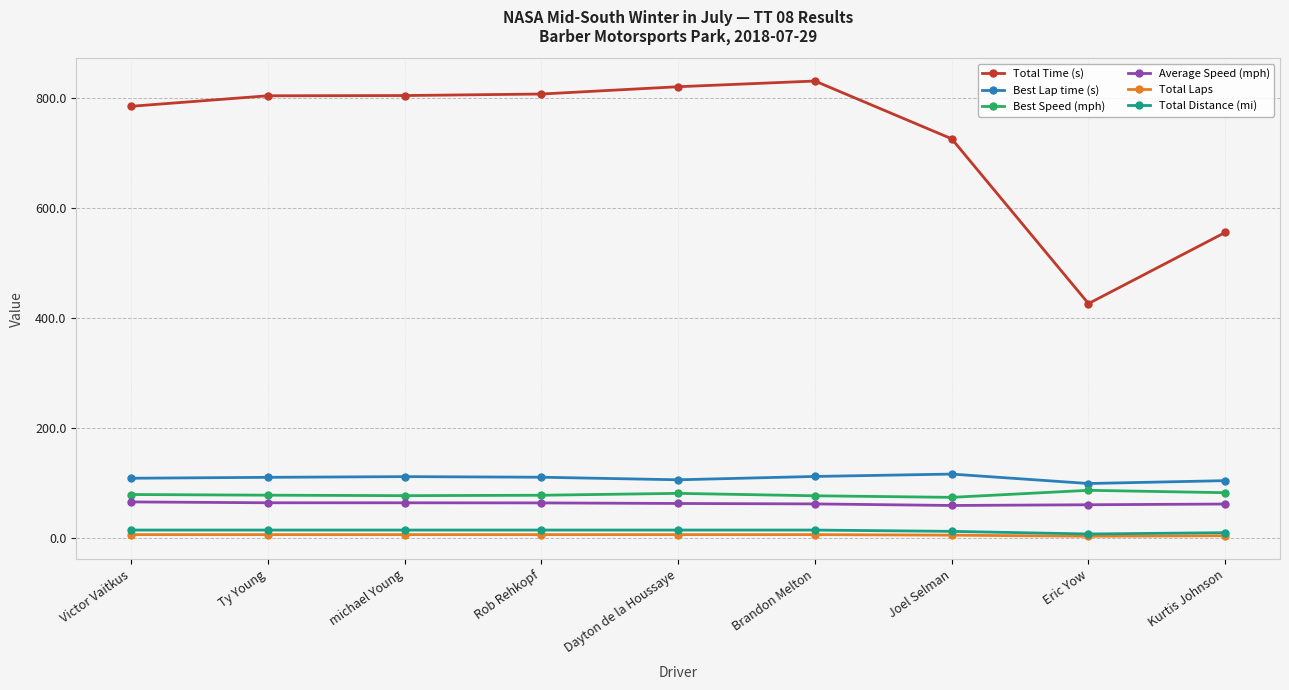

What is the maximum value shown in the chart?

831.1